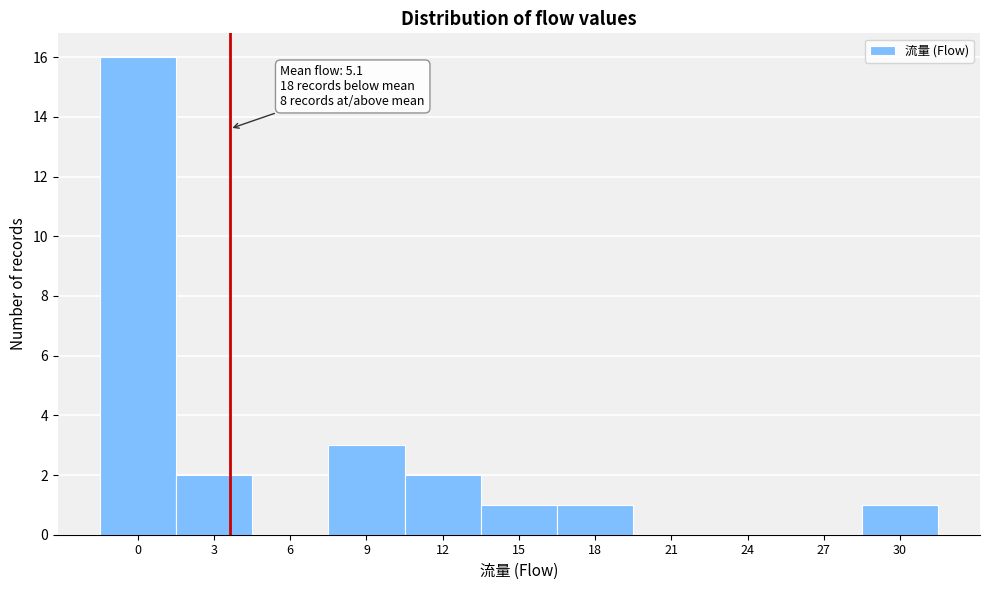

Reading right to left, what are all the values shown in this chart?

30=1	27=0	24=0	21=0	18=1	15=1	12=2	9=3	6=0	3=2	0=16